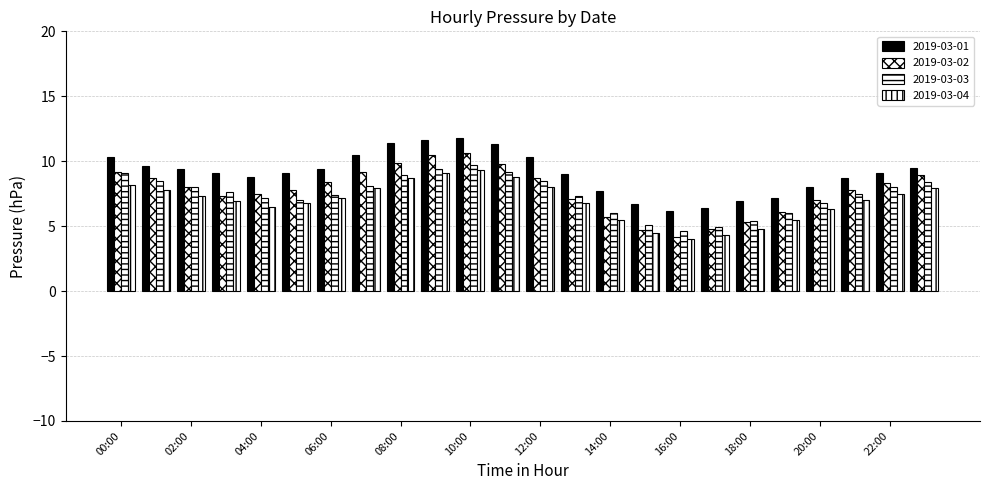

How many categories are shown in the chart?

24